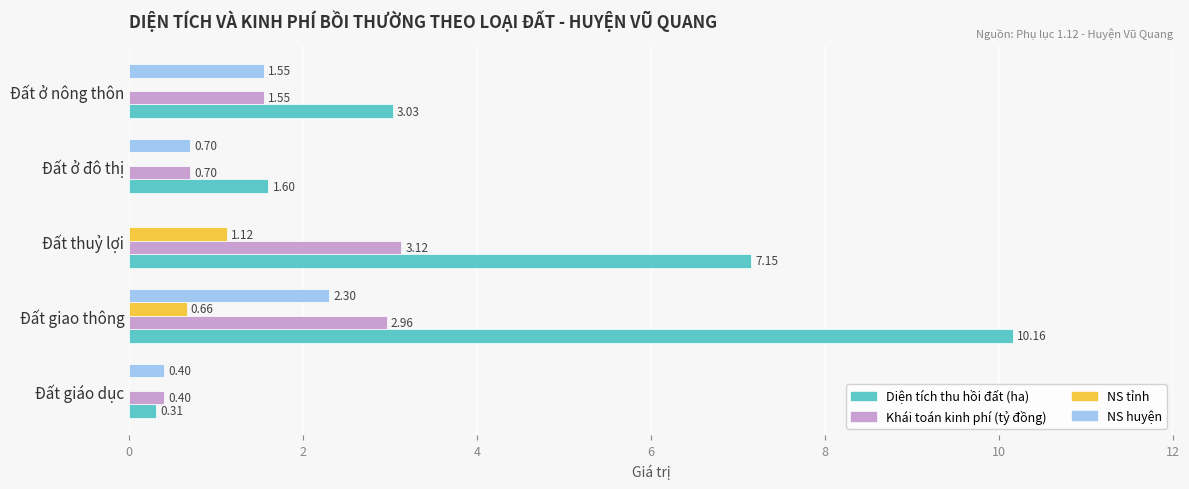

At which label is Diện tích thu hồi đất (ha) closest to 5?

Đất ở nông thôn